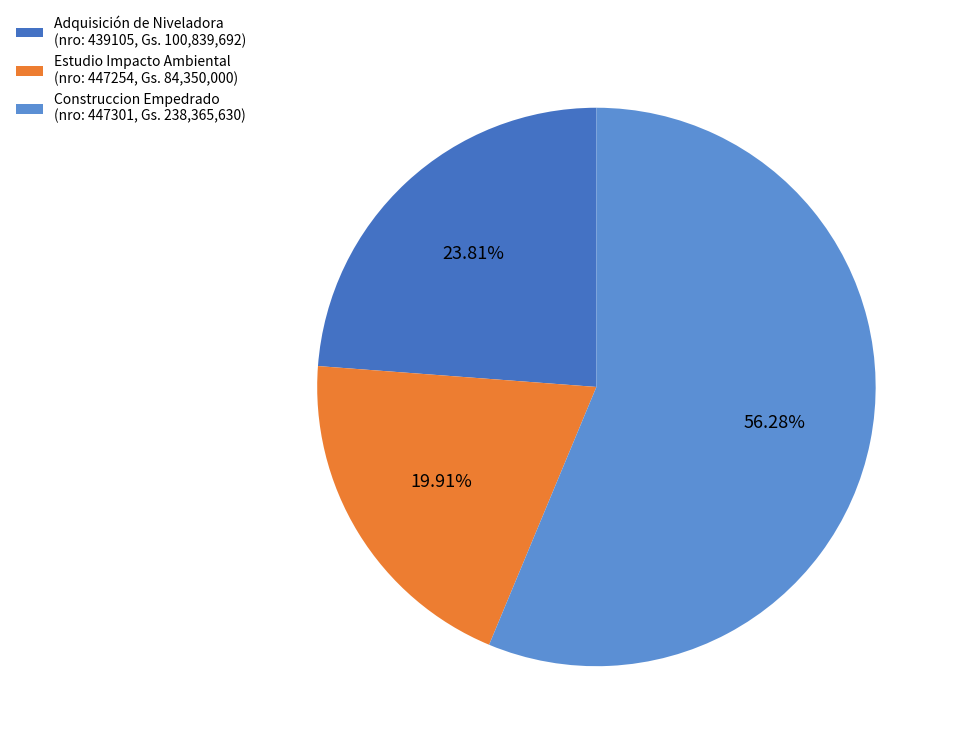

What is the largest slice in the pie chart?

Construccion Empedrado (nro: 447301, Gs. 238,365,630)